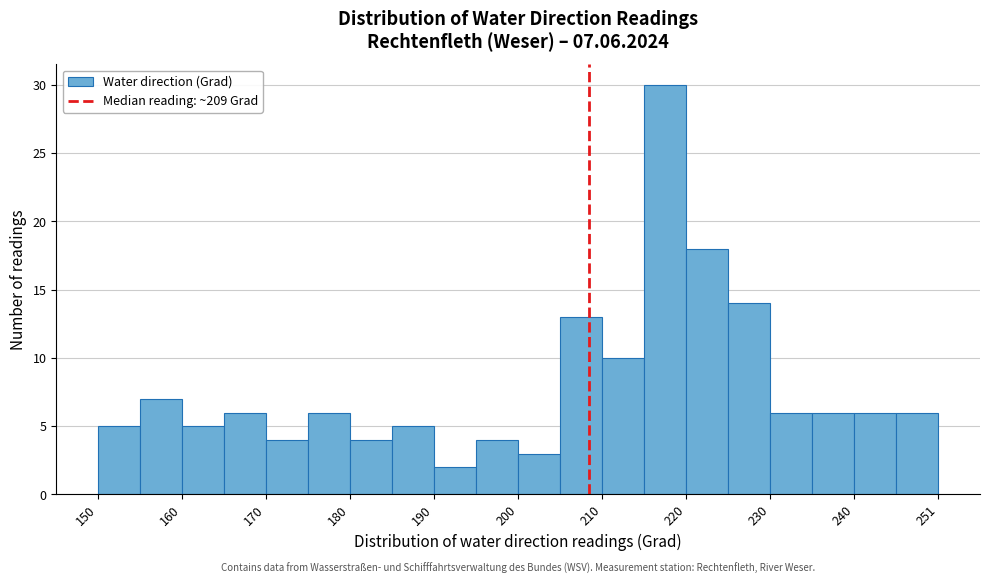

Around what value on the x-axis is the tallest bar? Give the approximate position of its centre, as read against the axis.

218